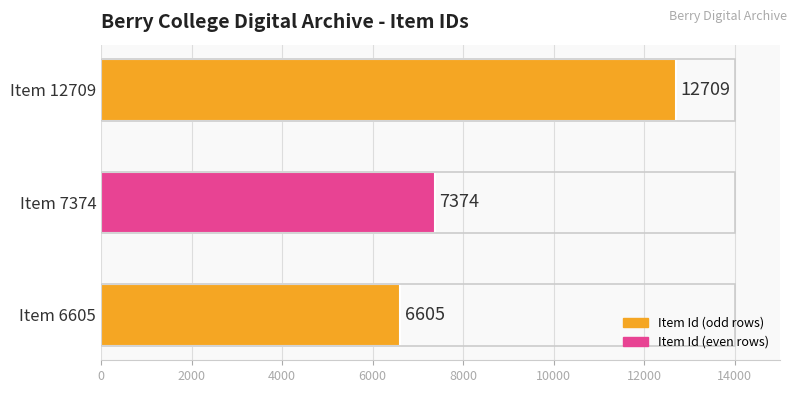

What is the approximate value at Item 12709?

12709